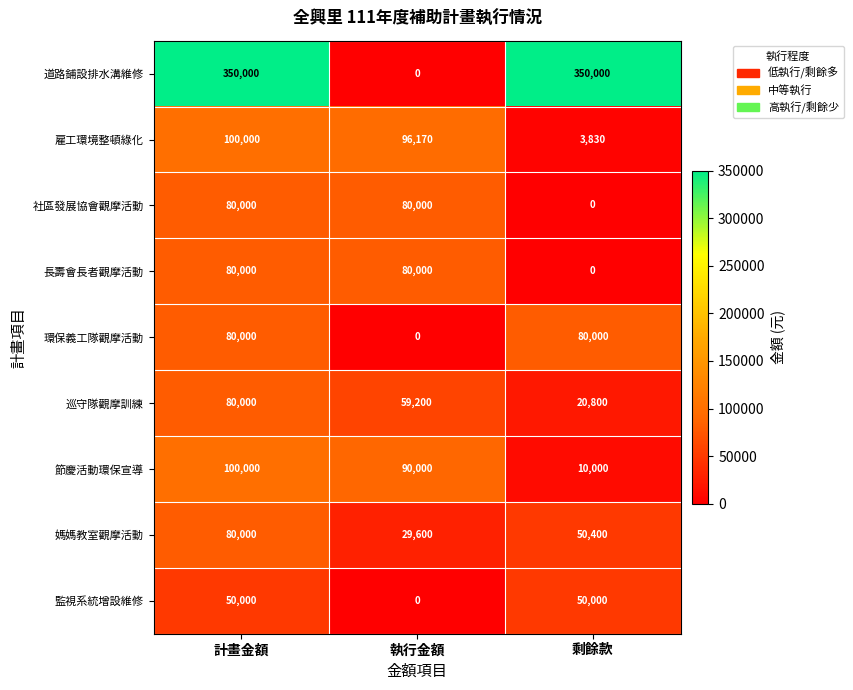

The value of 監視系統增設維修 at 執行金額 is 0. True or false?

True